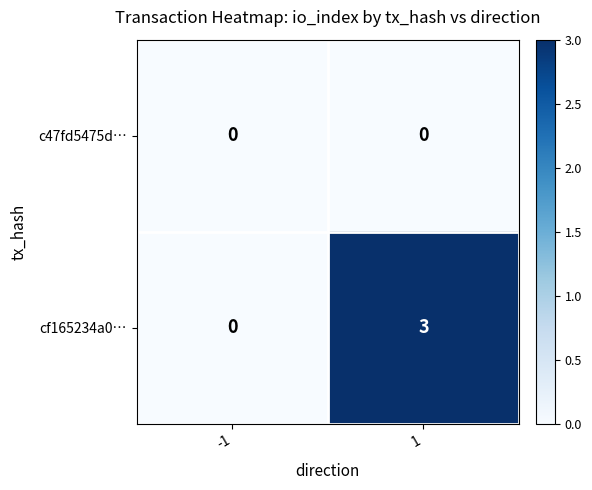

What is the spread (max minus min) of values at 1?

3